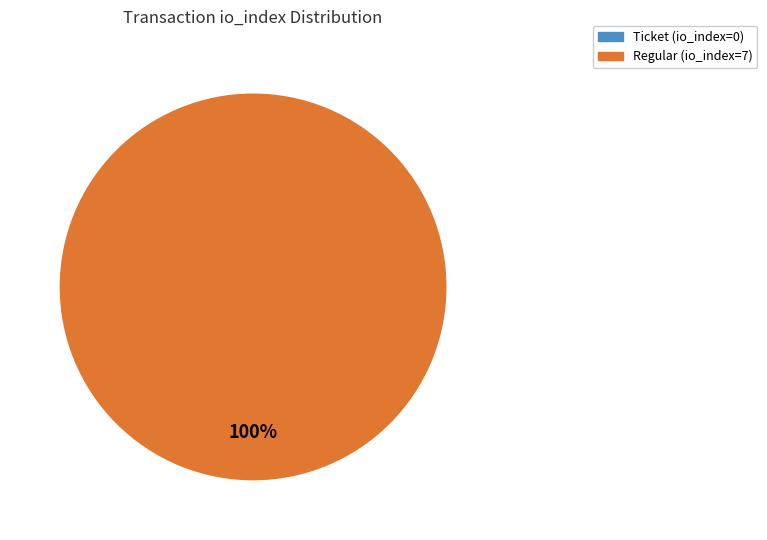

Do Regular (io_index=7) and Ticket (io_index=0) together represent more than half of the pie?

Yes